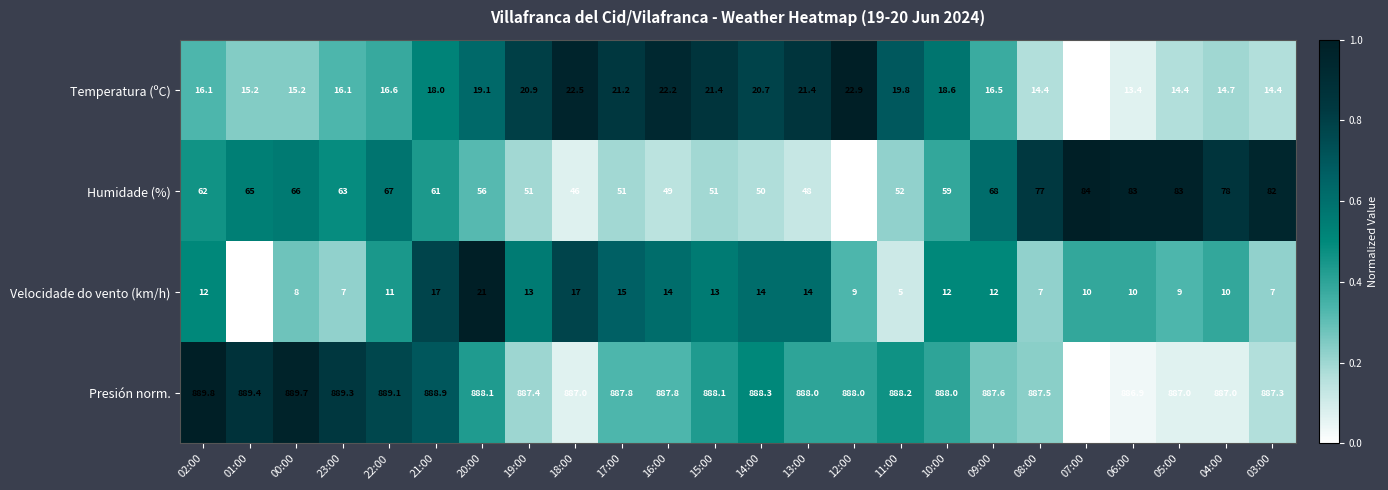

What is the difference between the maximum and minimum values in the Presión norm. series?

3.0